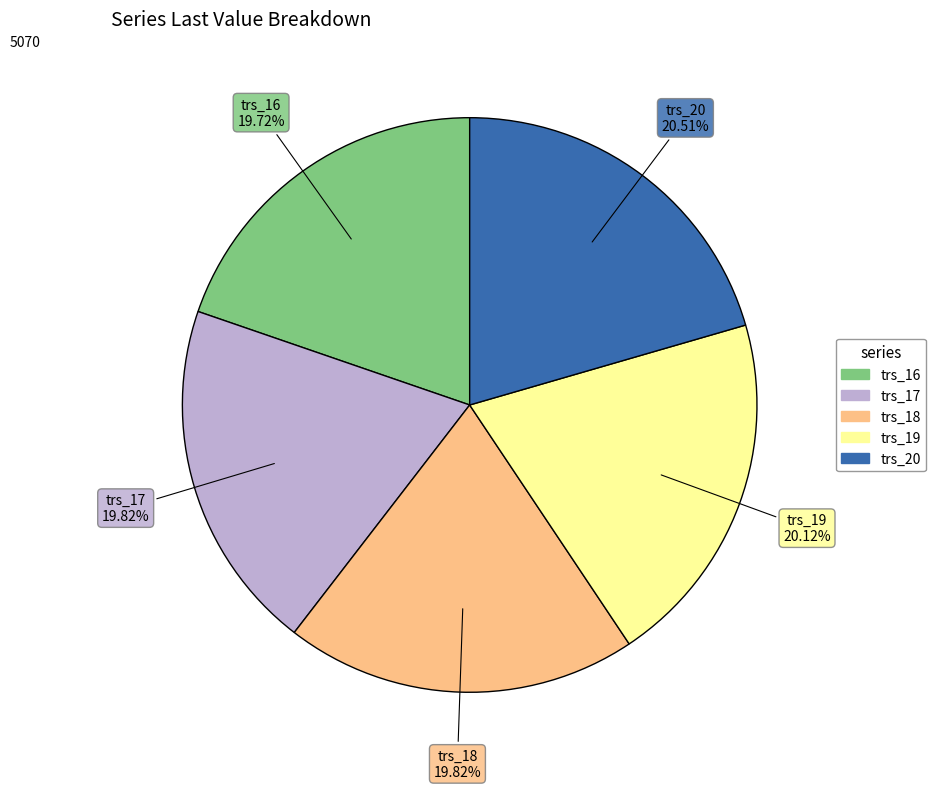

What percentage is NOT represented by trs_16?

80.3%